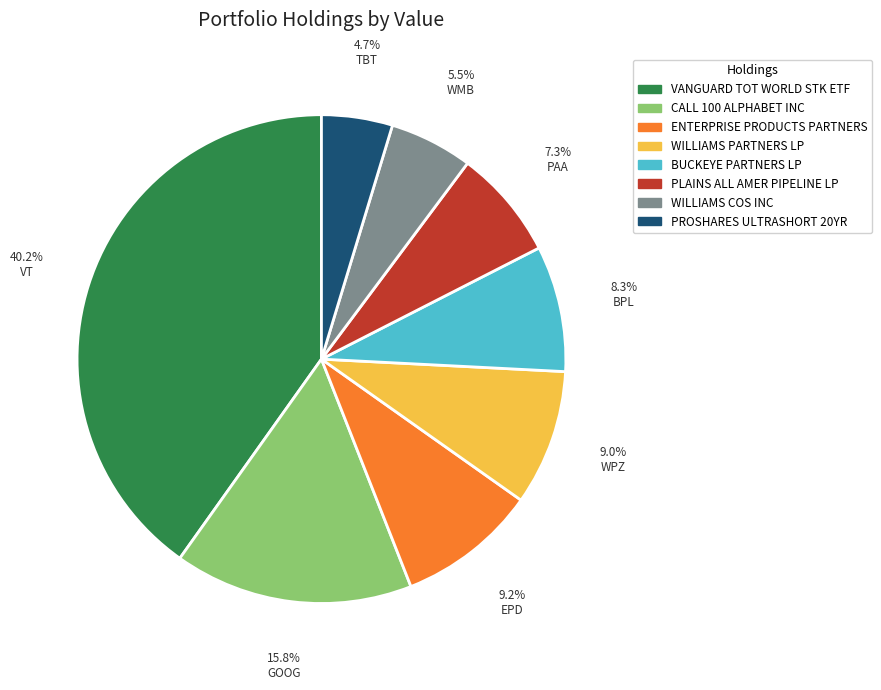

Is it true that WILLIAMS COS INC is 1% of the pie?

False